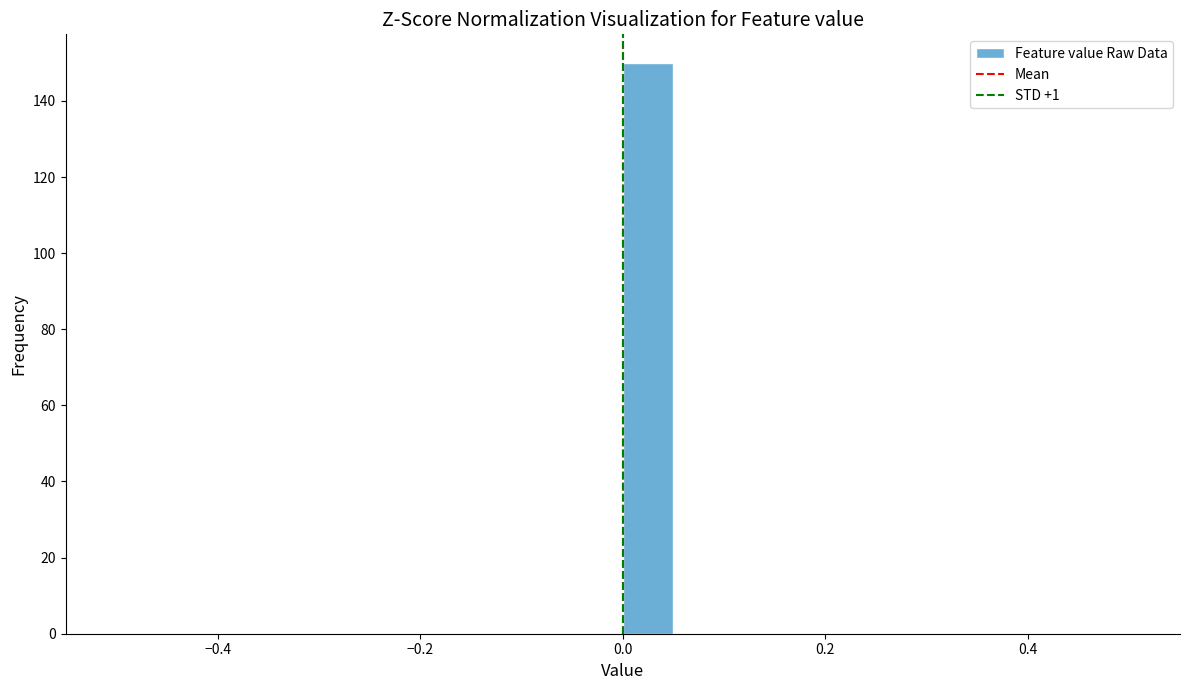

Around what value on the x-axis is the tallest bar? Give the approximate position of its centre, as read against the axis.

0.02